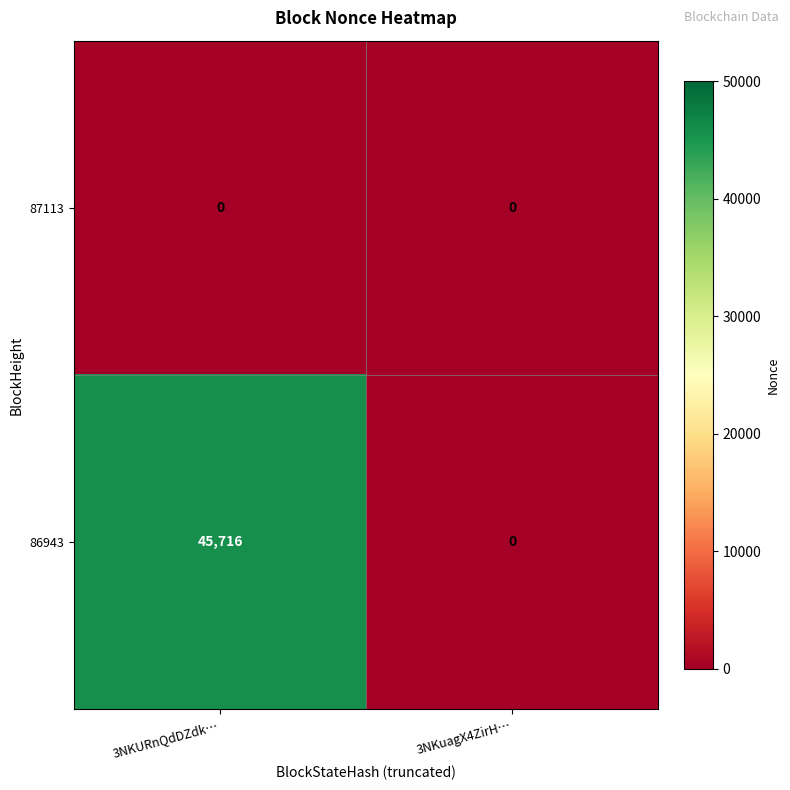

Reading left to right, extract all data points from this chart.

87113: 3NKURnQdDZdk…=0	3NKuagX4ZirH…=0
86943: 3NKURnQdDZdk…=45716	3NKuagX4ZirH…=0